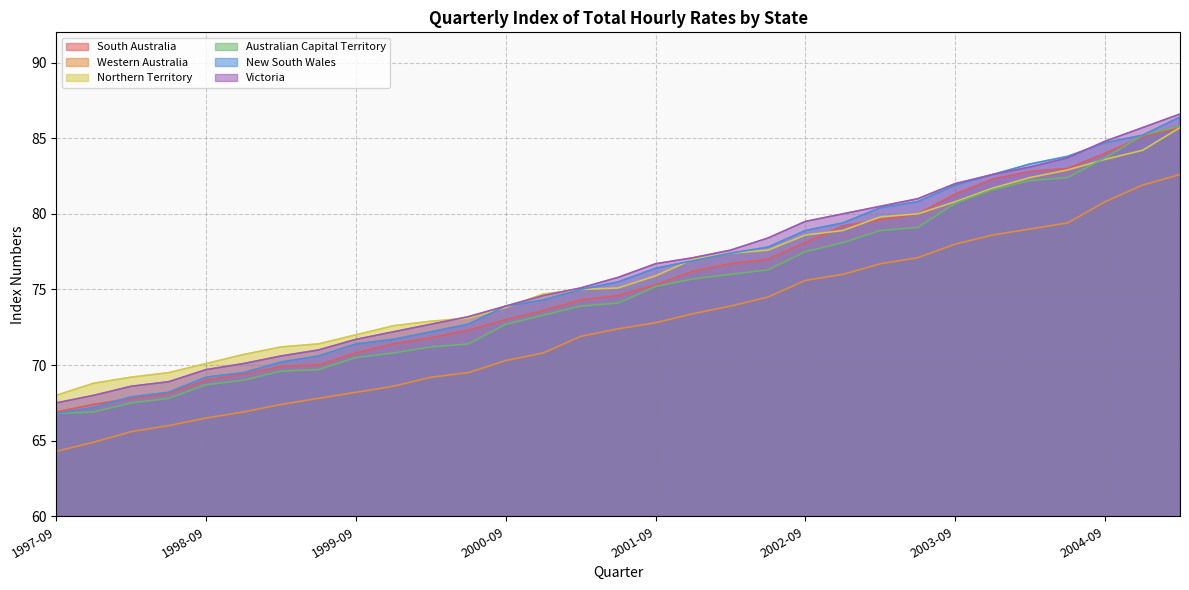

What is the label of the 8th point from the left?

1999-06